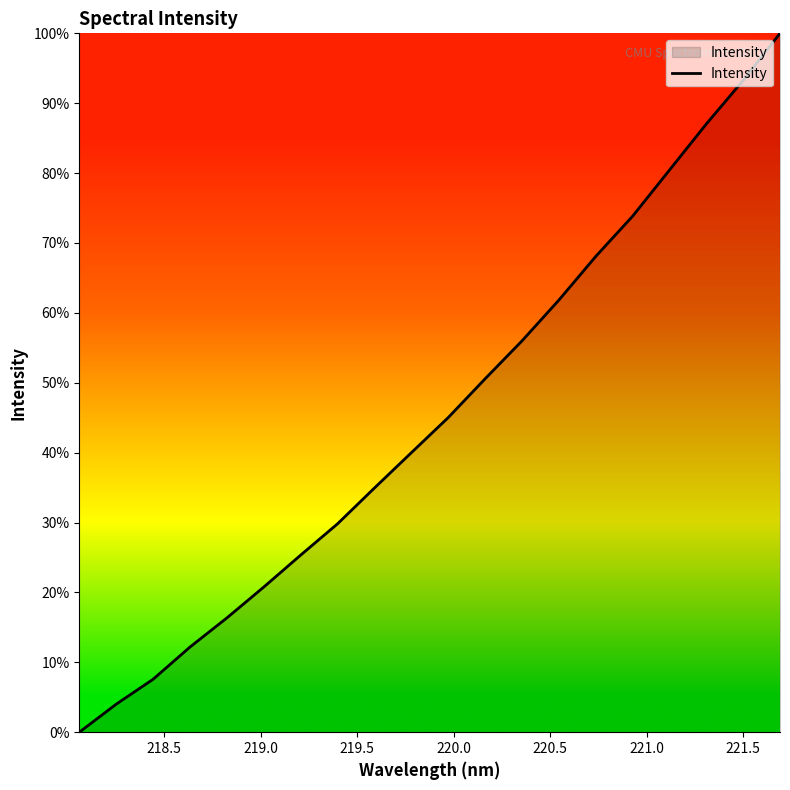

True or false: there are more than 1 points higher than both neighbors.

False